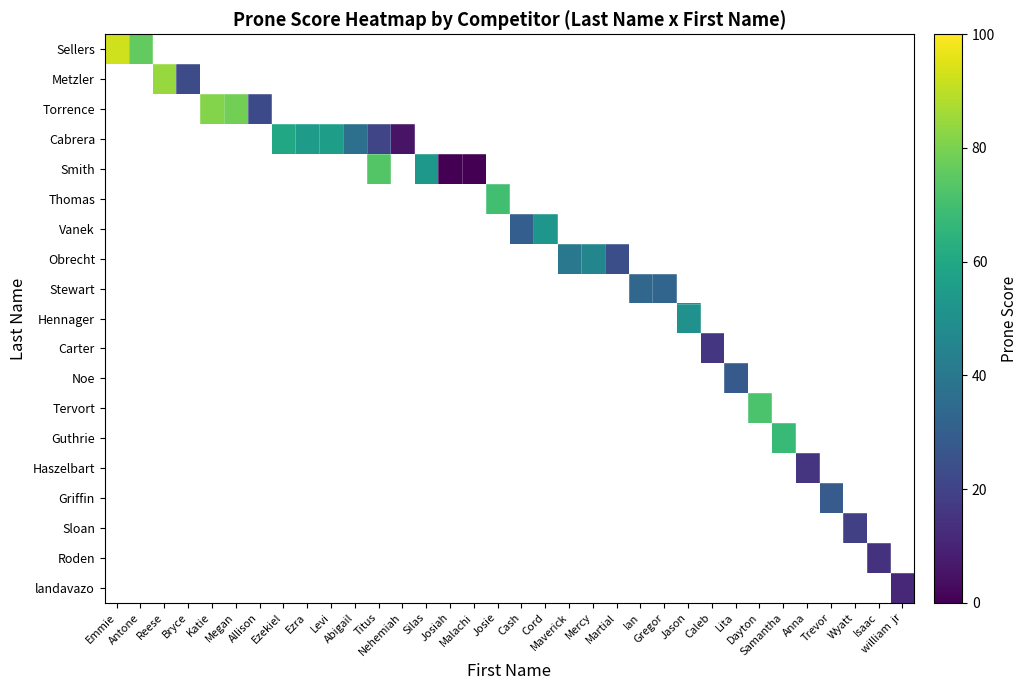

Count the number of categories in the chart.

34